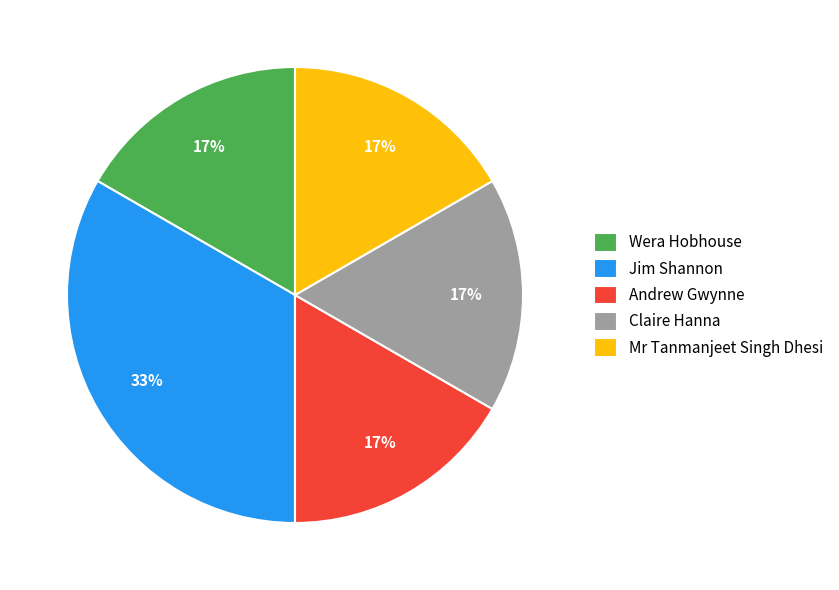

Does Wera Hobhouse account for over 50% of the chart?

No